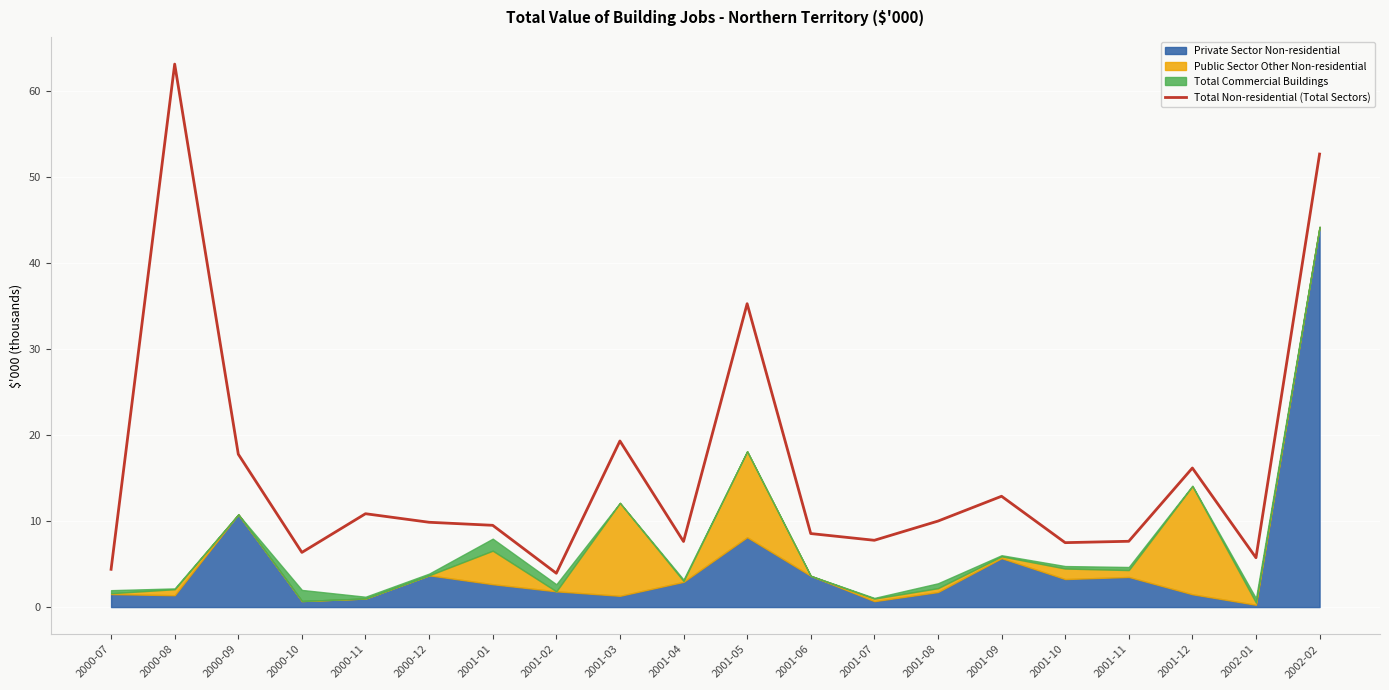

True or false: the data has more than 0 interior local peaks.

True